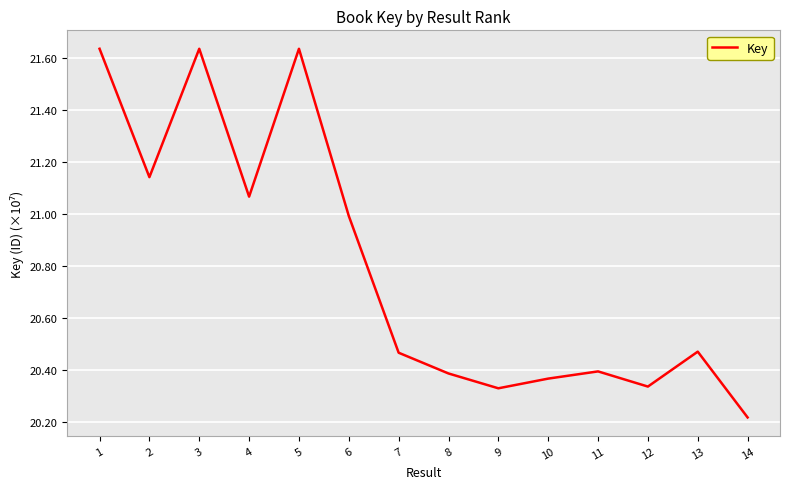

True or false: the data shows 36.7 at 4.

False